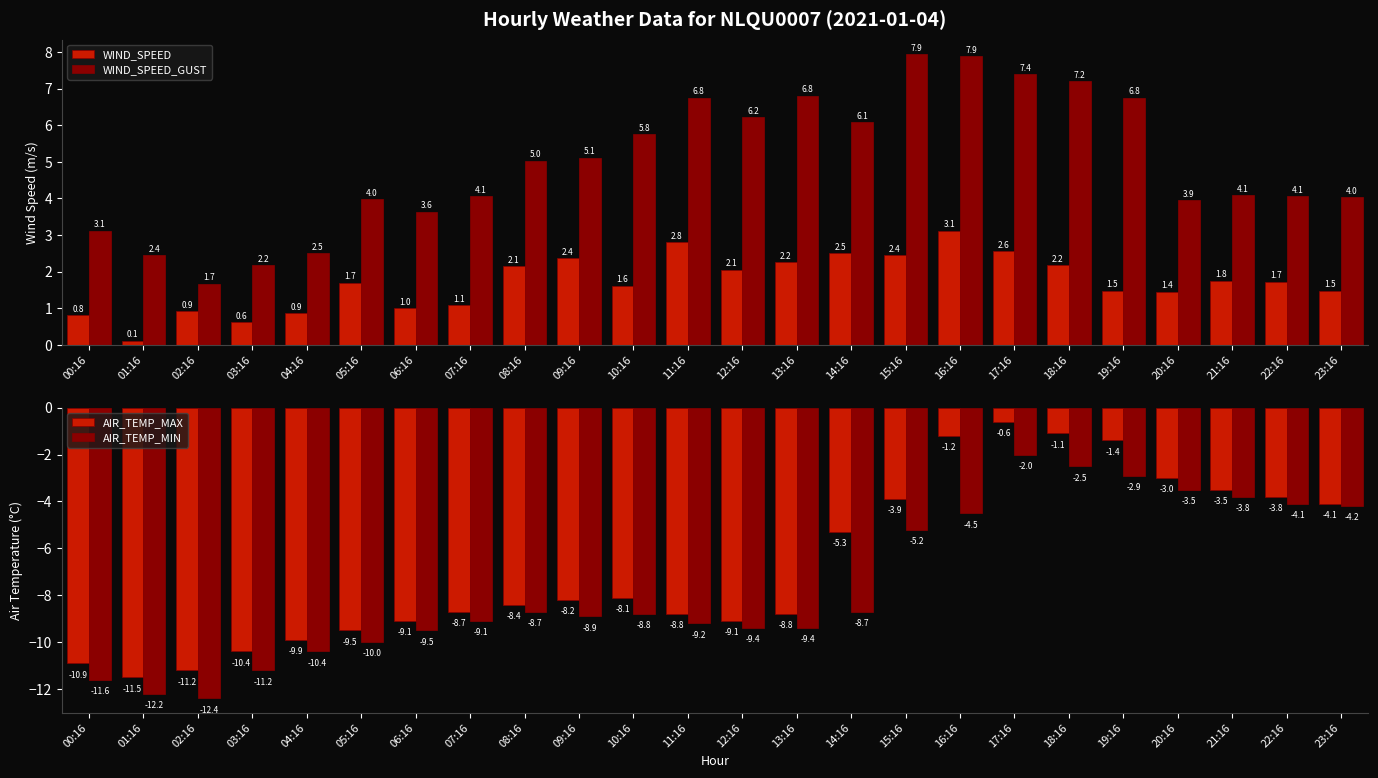

At 14:16, list the series in order from largest to smallest.

WIND_SPEED_GUST, WIND_SPEED, AIR_TEMP_MAX, AIR_TEMP_MIN